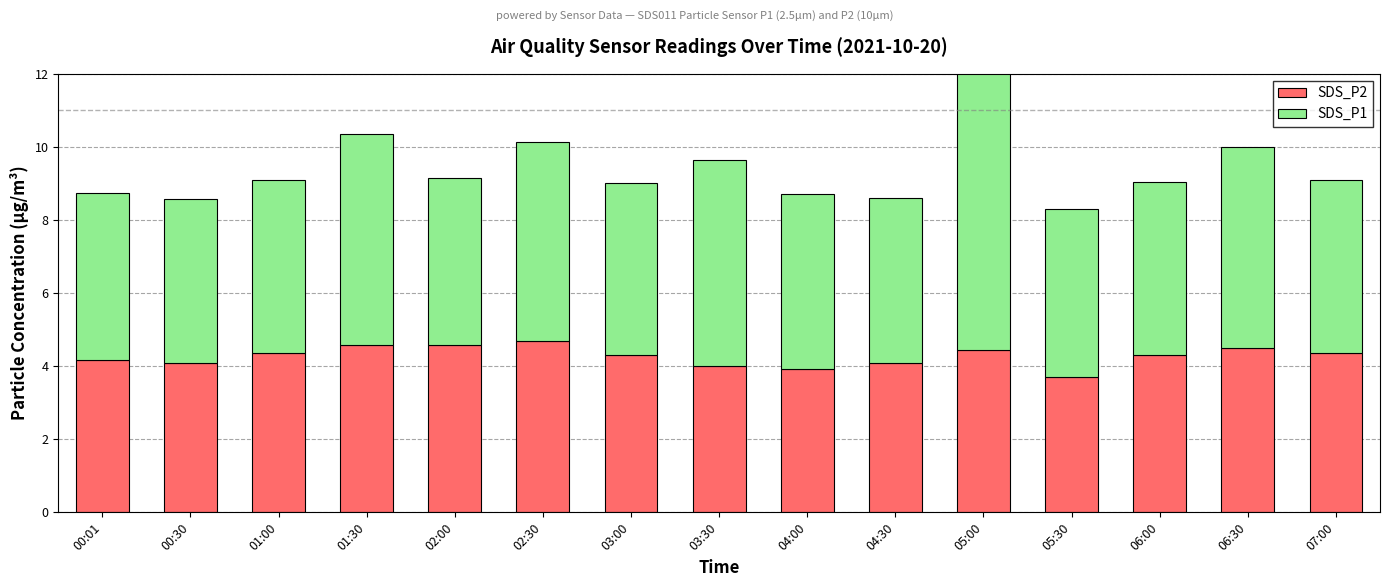

The SDS_P2 series shows 5.6 at 05:30. True or false?

False